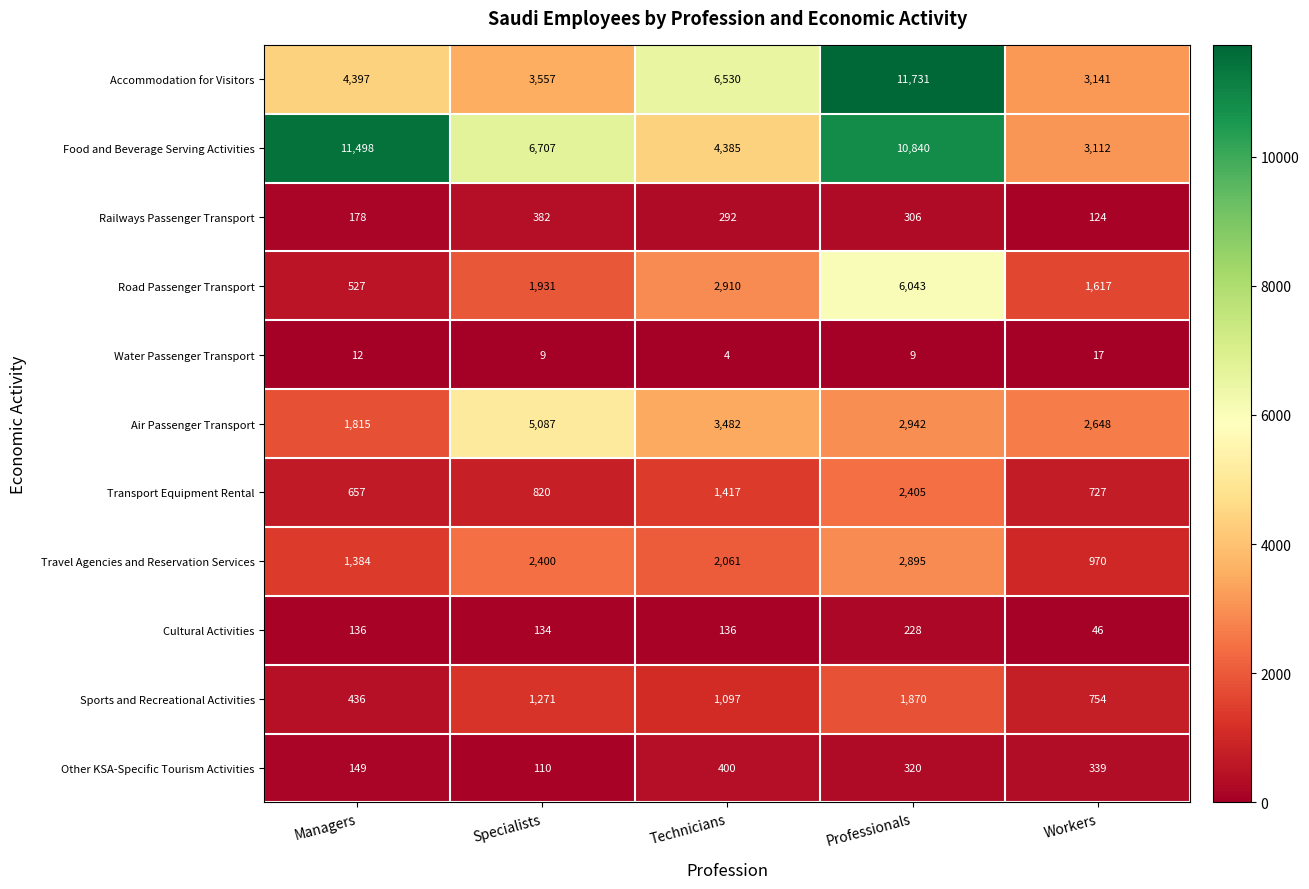

Which series has the widest spread of values?

row_0